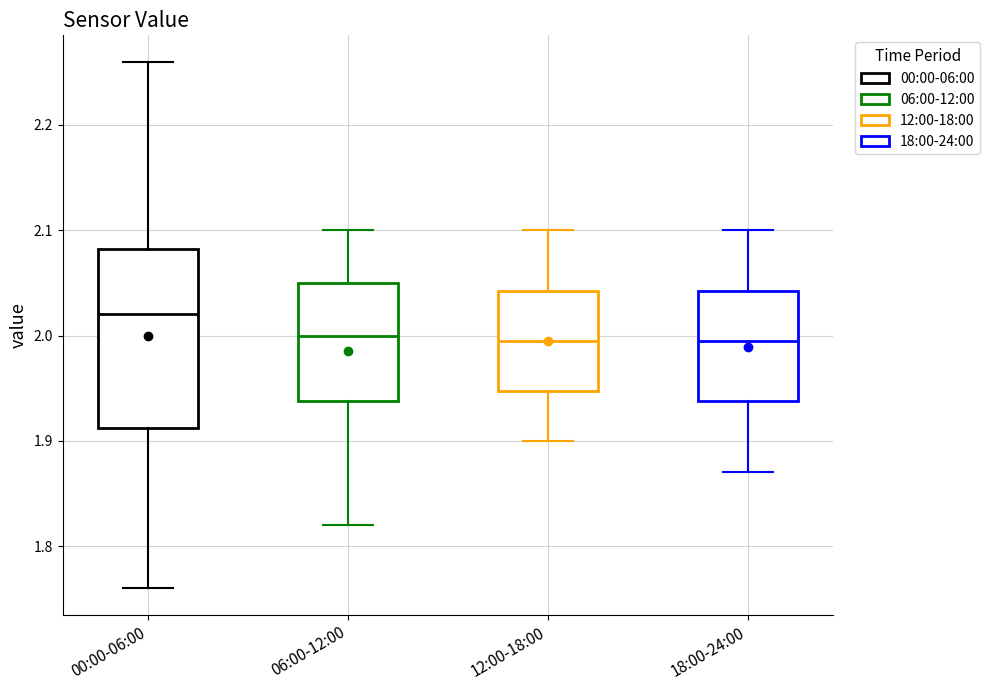

Where is the lower edge of the box for 12:00-18:00 on the y-axis? The values are not printed on the chart, so give them approximately, as read against the axis.

1.95